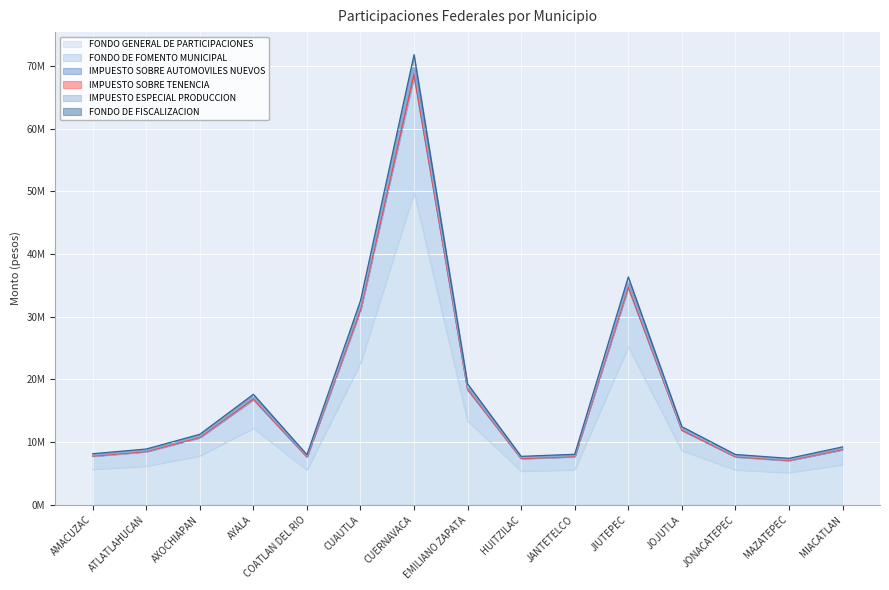

At which category does IMPUESTO SOBRE TENENCIA reach its first local peak?

AYALA